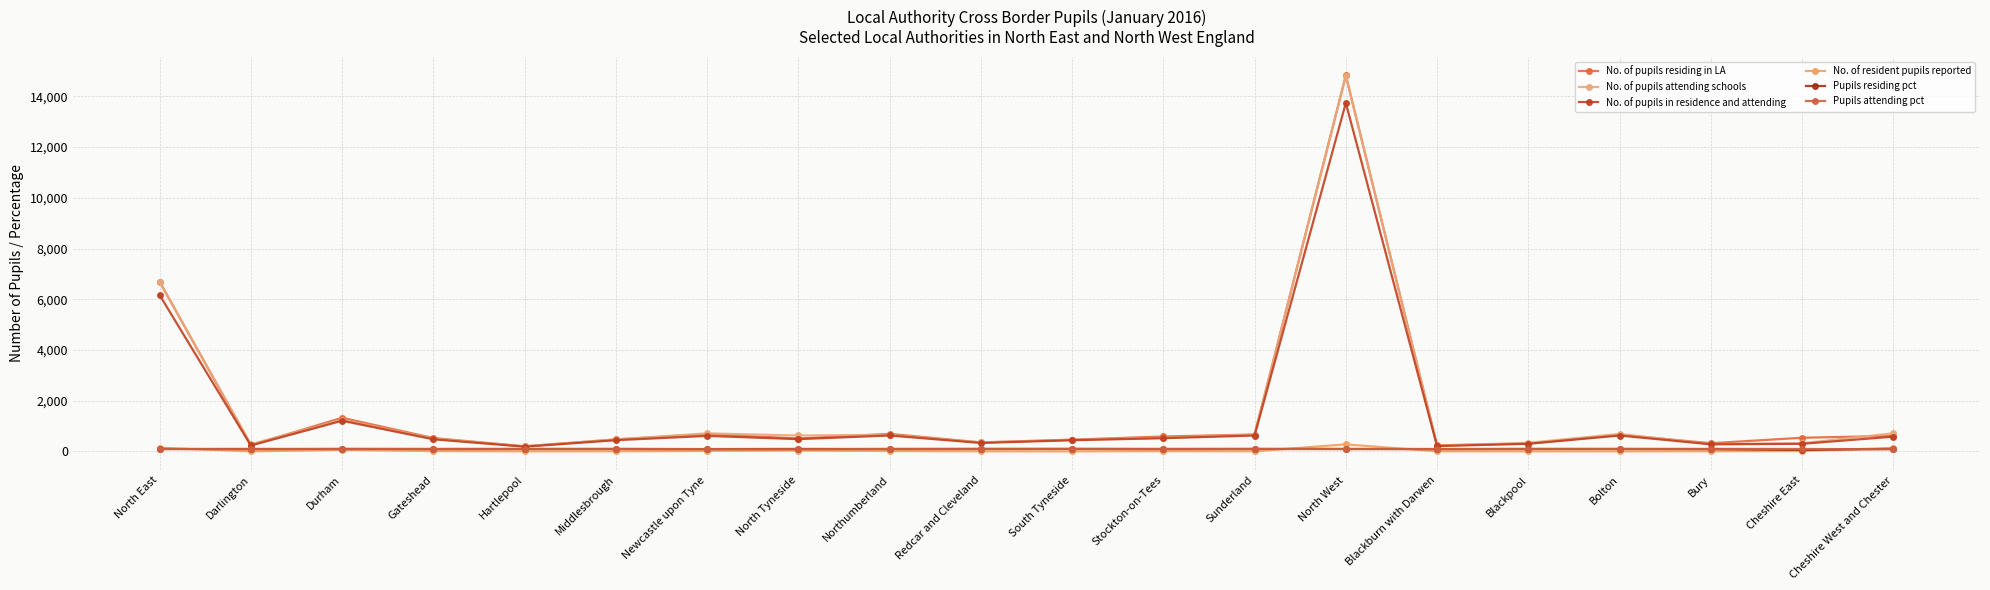

True or false: Pupils attending pct and No. of pupils residing in LA intersect in this chart.

False